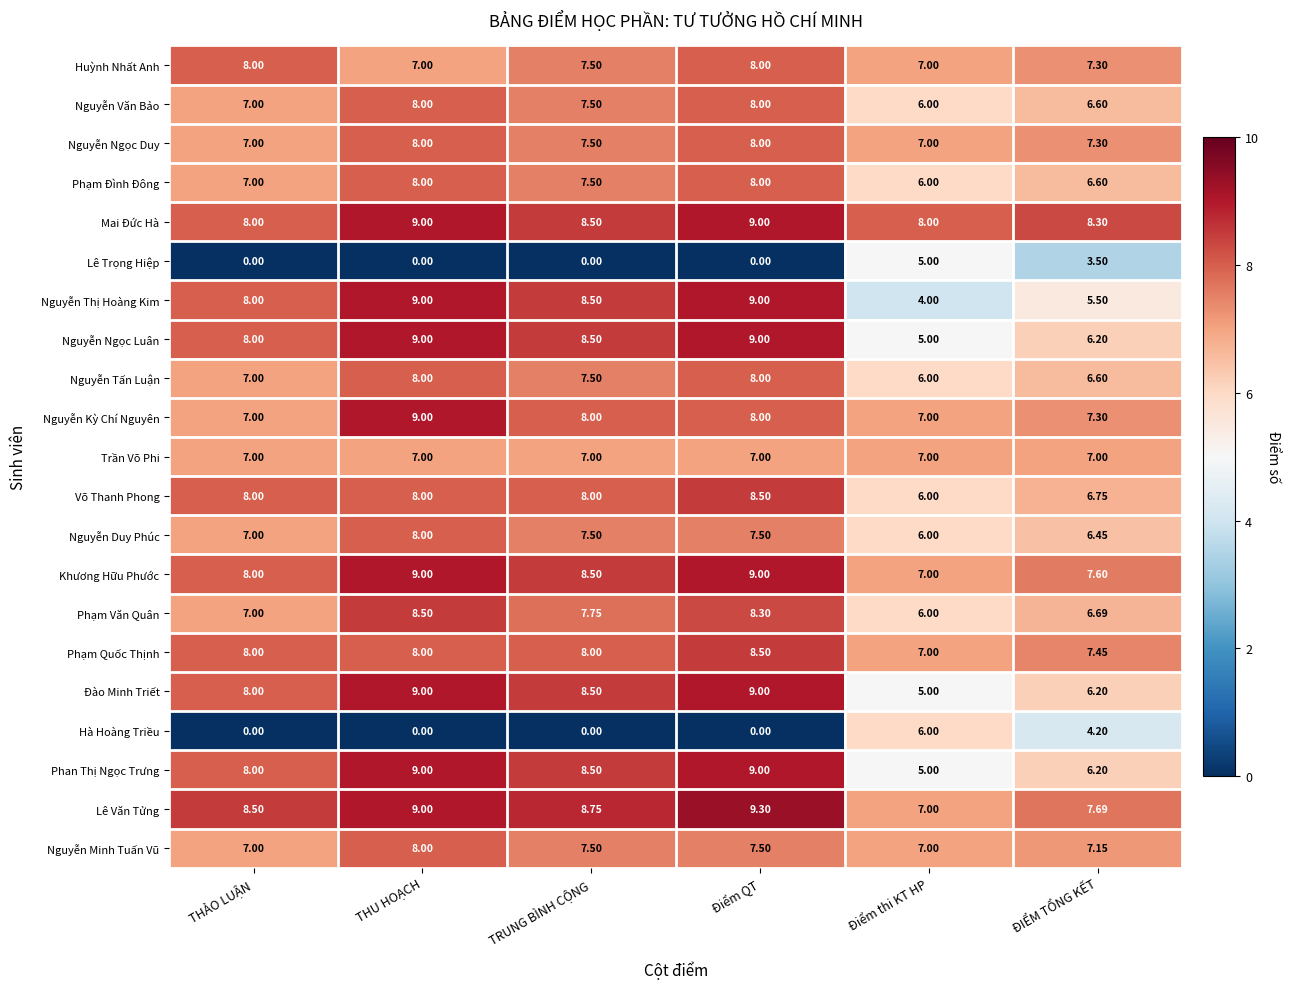

Which series has the largest total across all categories?

Mai Đức Hà